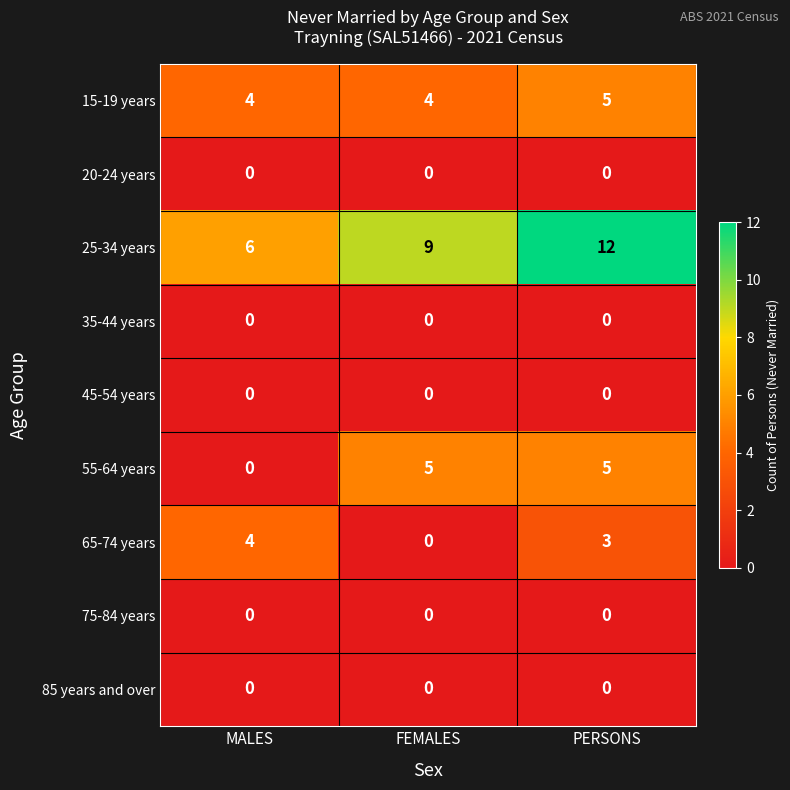

What is the approximate value of 55-64 years at PERSONS?

5